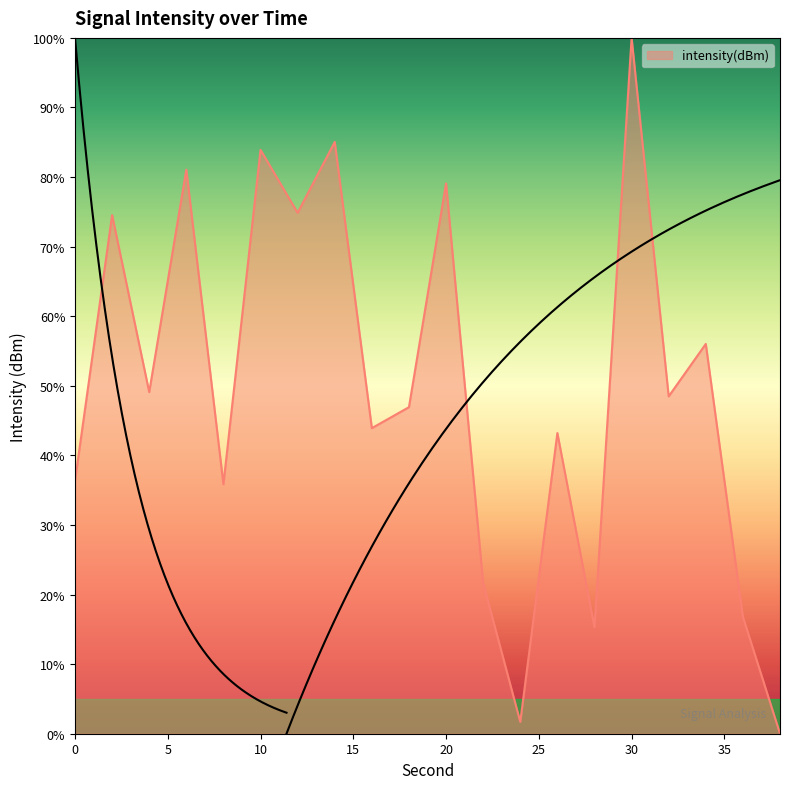

How many values are below 48?

10